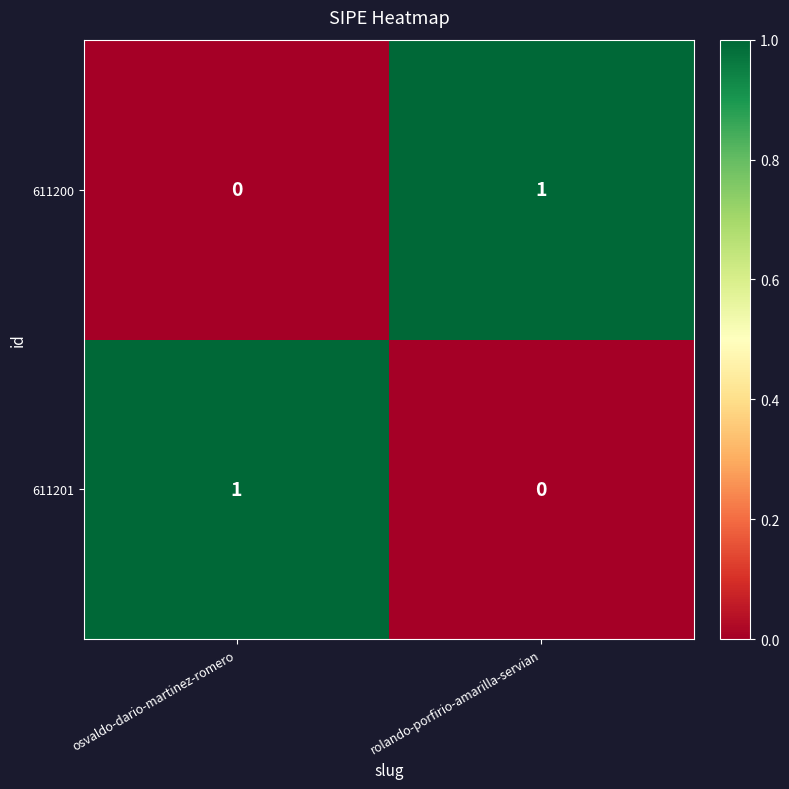

Reading left to right, transcribe all the data shown in this chart.

611200: osvaldo-dario-martinez-romero=0	rolando-porfirio-amarilla-servian=1
611201: osvaldo-dario-martinez-romero=1	rolando-porfirio-amarilla-servian=0